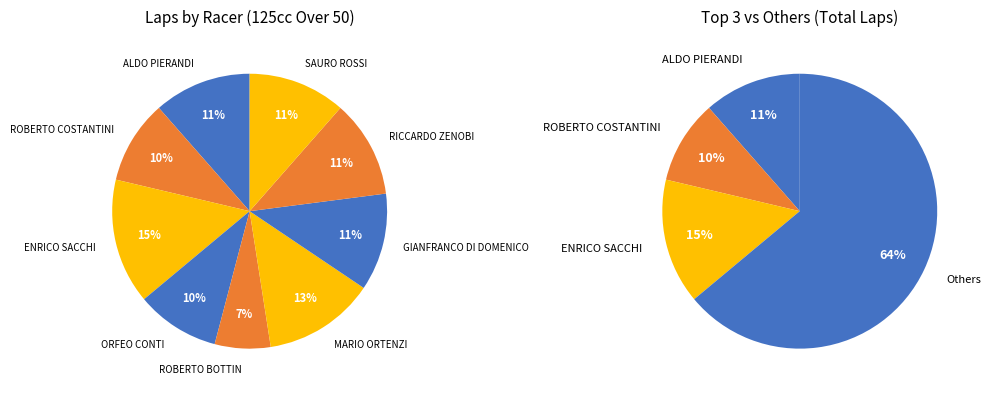

What is the largest slice in the pie chart?

ENRICO SACCHI